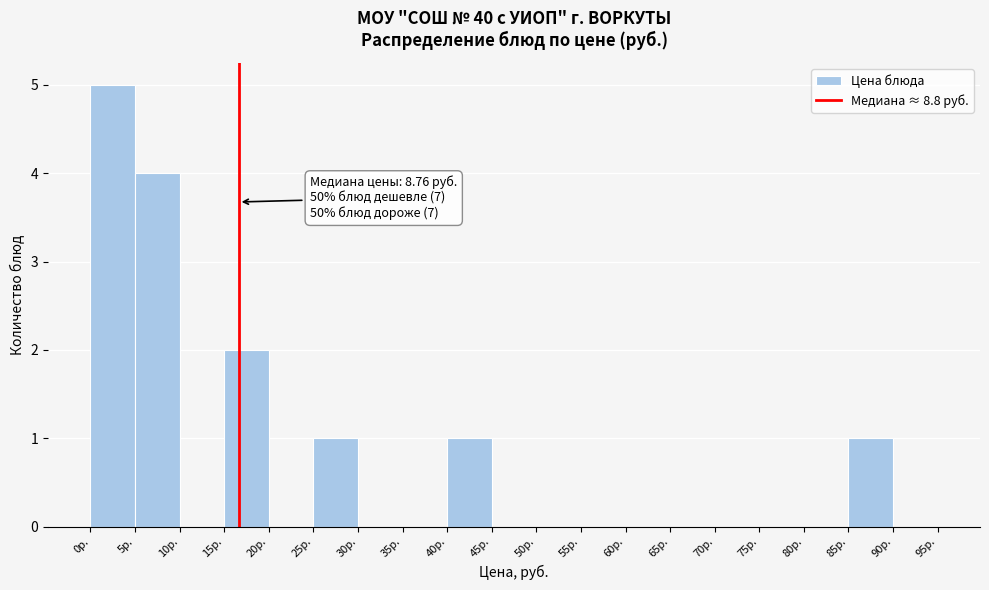

Over which range of the x-axis is the bar tallest?

0 to 5